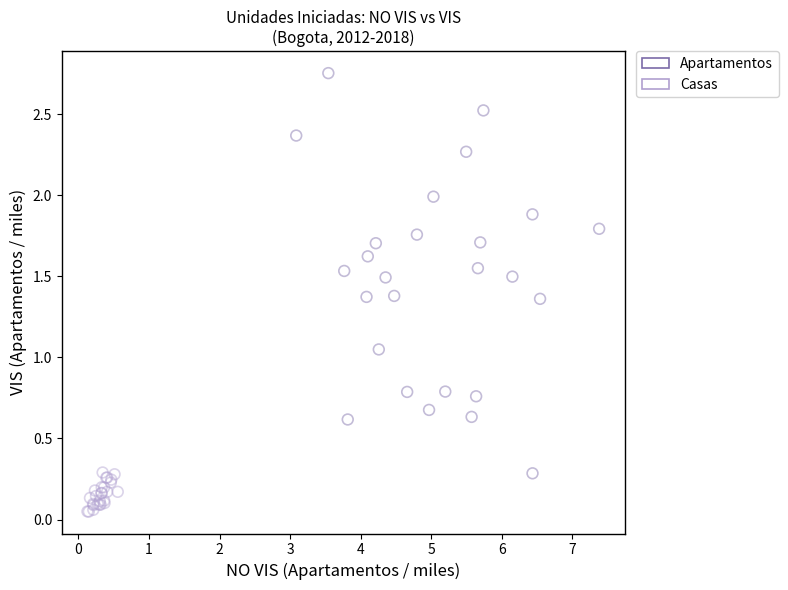

Which series has the widest spread of Y values?

Apartamentos